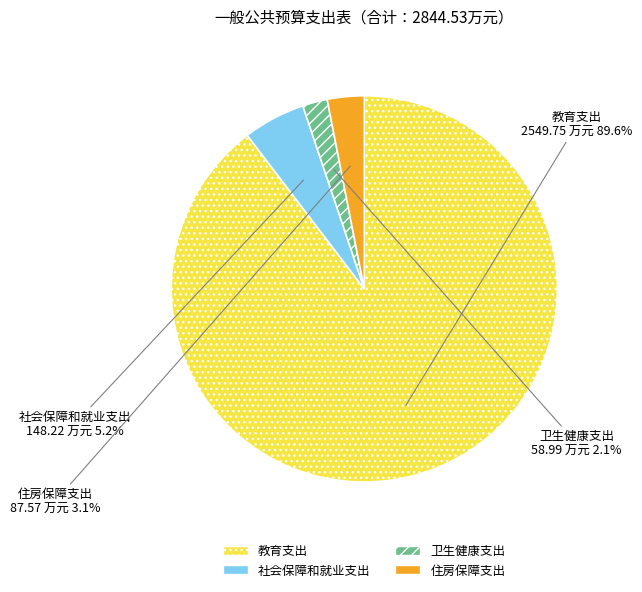

Rank the categories by value from highest to lowest.

教育支出, 社会保障和就业支出, 住房保障支出, 卫生健康支出